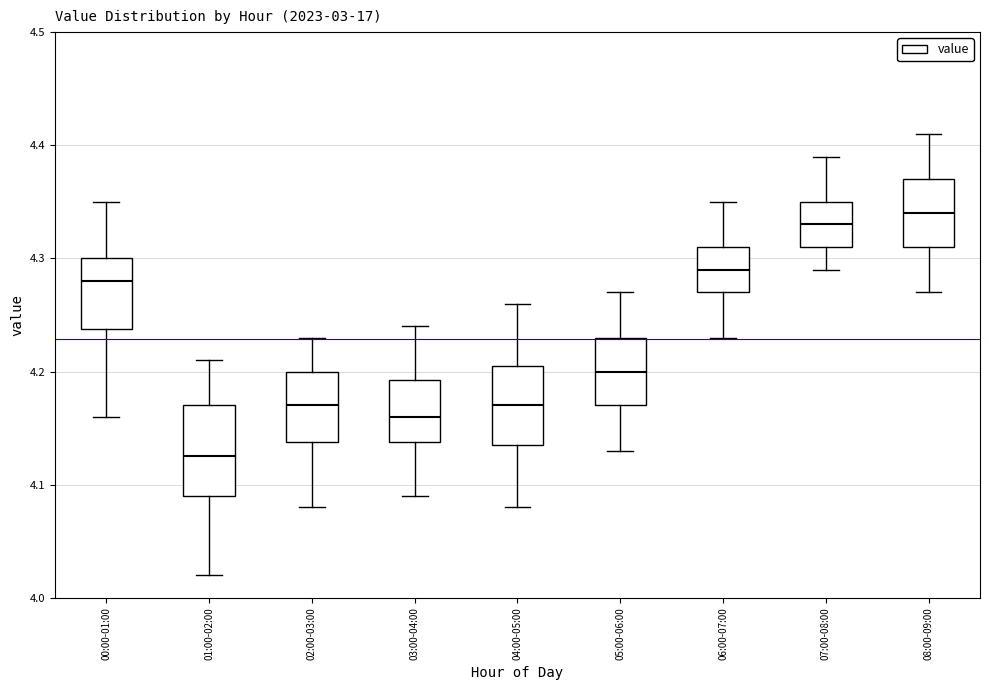

Reading left to right, read every box against the y-axis: the position of its median line, the range the box covers, and the ends of its whiskers. The values are not printed on the chart, so give them approximately, as read against the axis.

00:00-01:00: median 4.28, box 4.24 to 4.30, whiskers 4.16 to 4.35
01:00-02:00: median 4.13, box 4.09 to 4.17, whiskers 4.02 to 4.21
02:00-03:00: median 4.17, box 4.14 to 4.20, whiskers 4.08 to 4.23
03:00-04:00: median 4.16, box 4.14 to 4.19, whiskers 4.09 to 4.24
04:00-05:00: median 4.17, box 4.14 to 4.21, whiskers 4.08 to 4.26
05:00-06:00: median 4.20, box 4.17 to 4.23, whiskers 4.13 to 4.27
06:00-07:00: median 4.29, box 4.27 to 4.31, whiskers 4.23 to 4.35
07:00-08:00: median 4.33, box 4.31 to 4.35, whiskers 4.29 to 4.39
08:00-09:00: median 4.34, box 4.31 to 4.37, whiskers 4.27 to 4.41